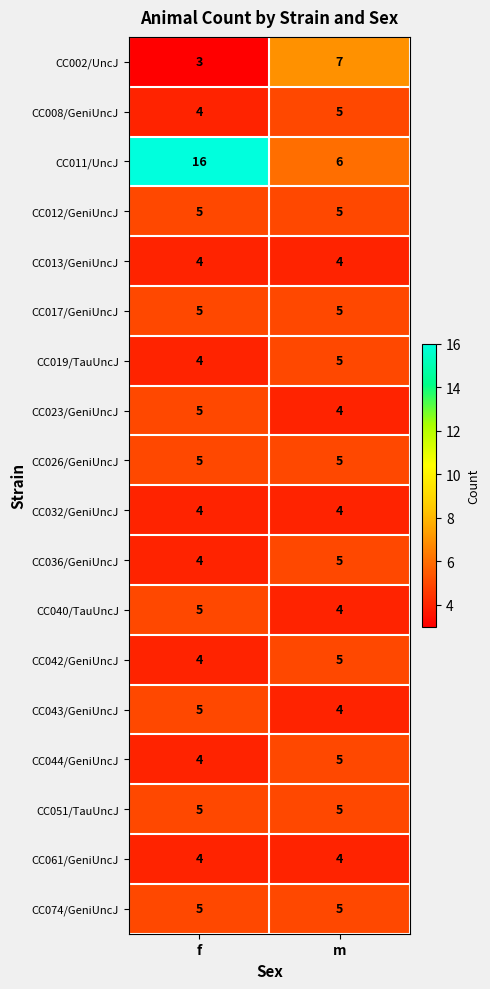

Which series has the largest range (max minus min)?

CC011/UncJ